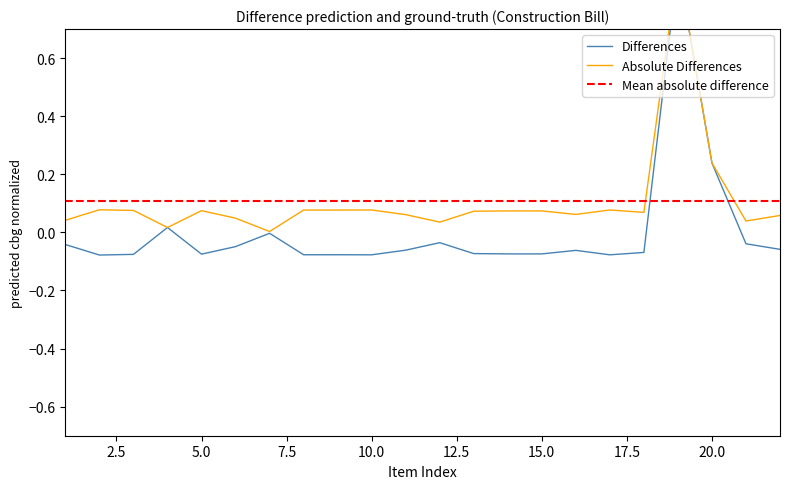

Is it true that the value at 17 is -0.0?

False